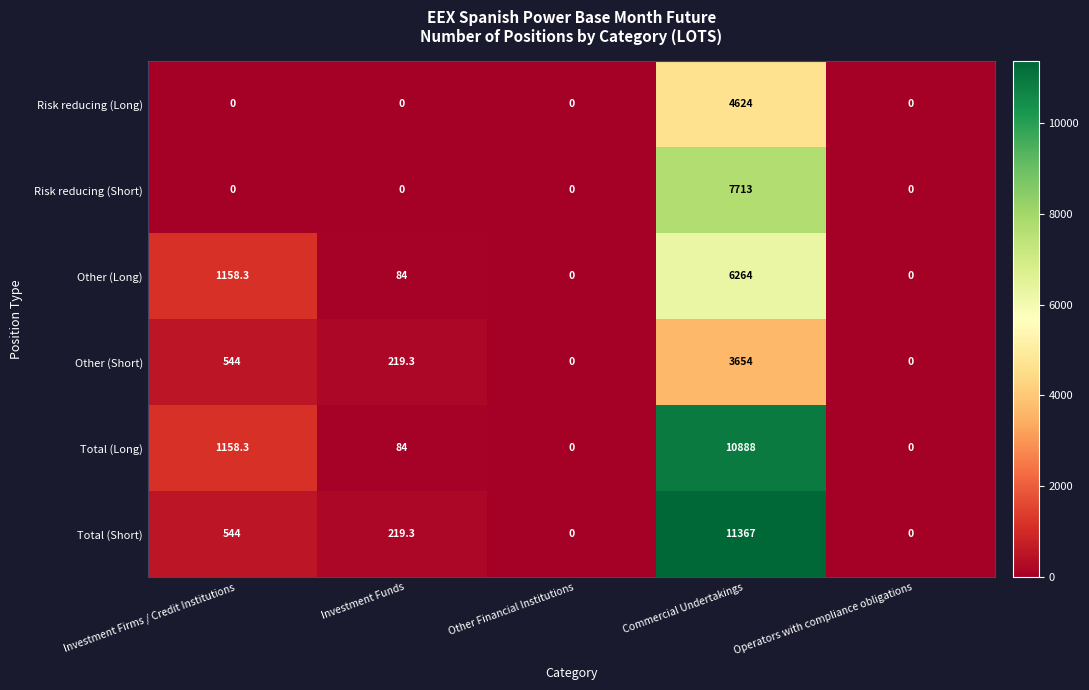

Which series has the largest range (max minus min)?

Total (Short)